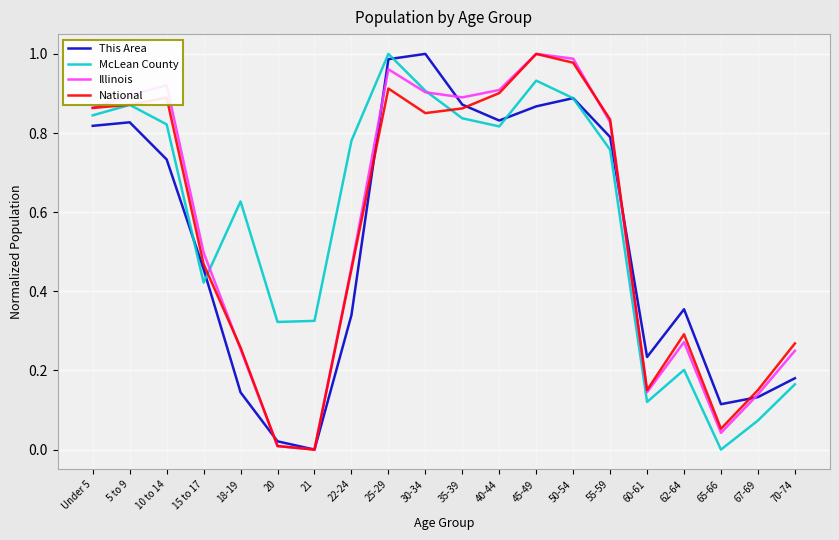

What position from the left is 18-19?

5